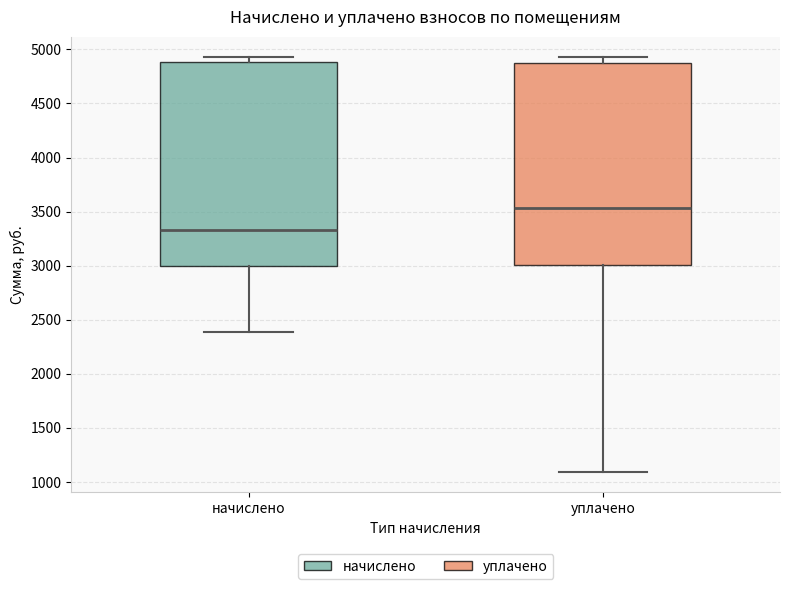

Reading left to right, read every box against the y-axis: the position of its median line, the range the box covers, and the ends of its whiskers. The values are not printed on the chart, so give them approximately, as read against the axis.

начислено: median 3350, box 3000 to 4900, whiskers 2400 to 4950
уплачено: median 3550, box 3000 to 4850, whiskers 1100 to 4950